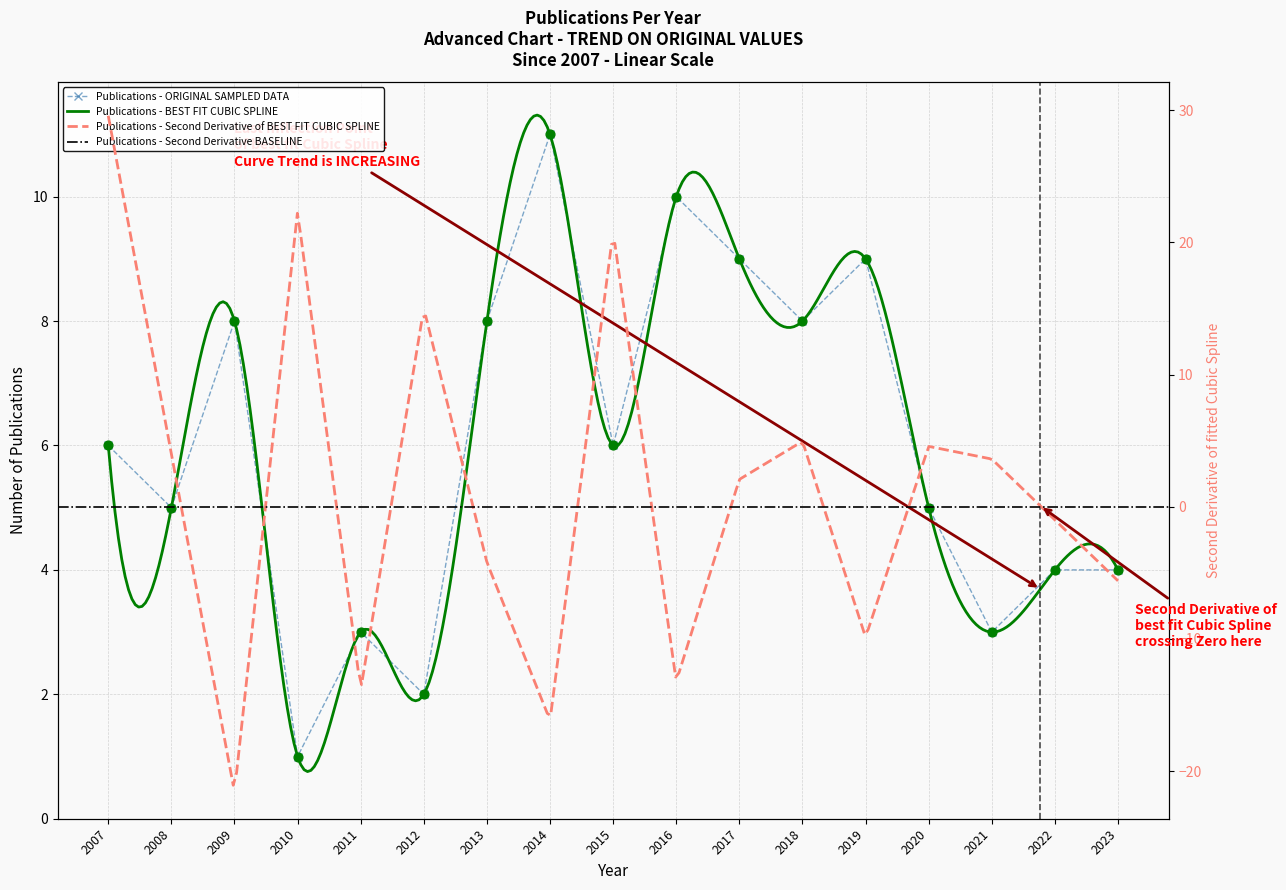

Approximately how many times larger is the value at 2013 compared to 2017?

0.9